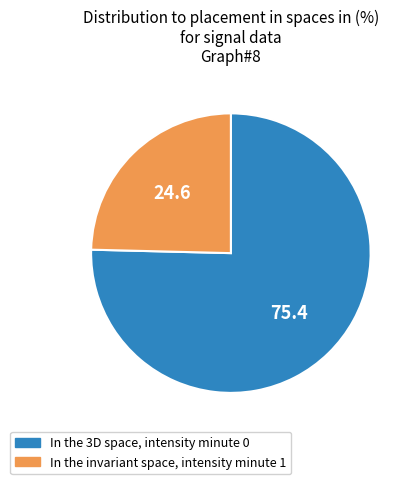

Combined, do In the 3D space, intensity minute 0 and In the invariant space, intensity minute 1 account for over 50%?

Yes